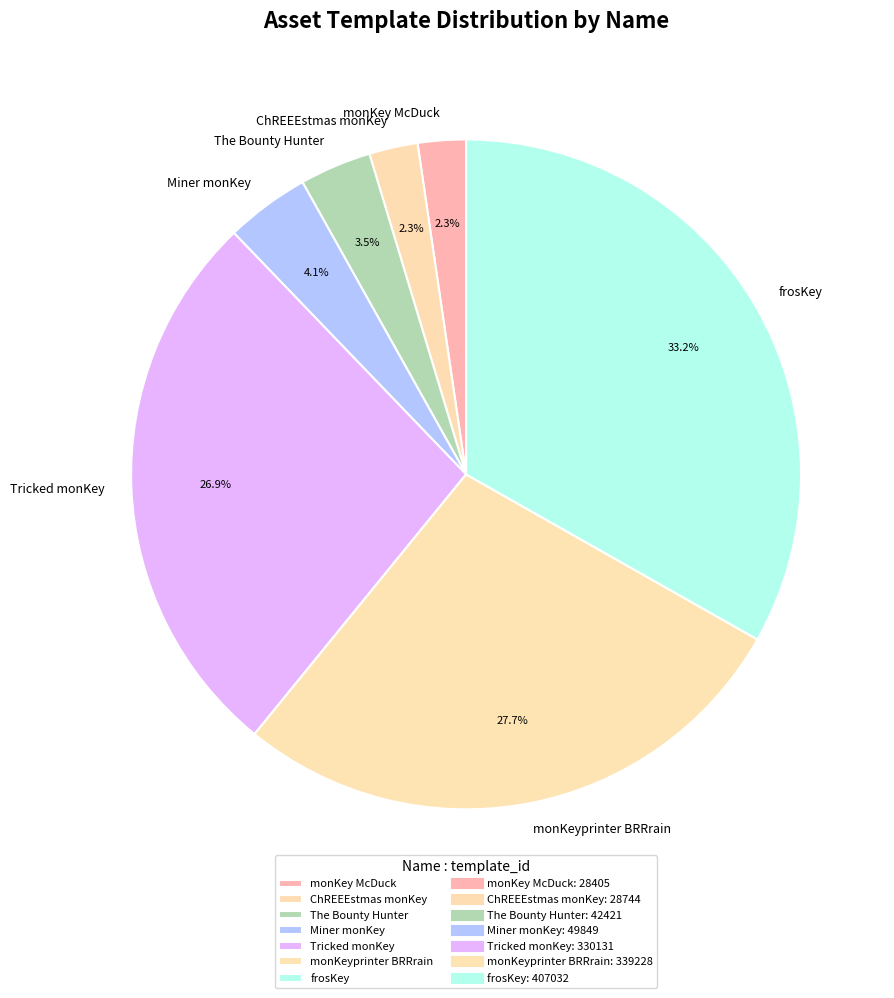

True or false: Tricked monKey accounts for 16% of the total.

False